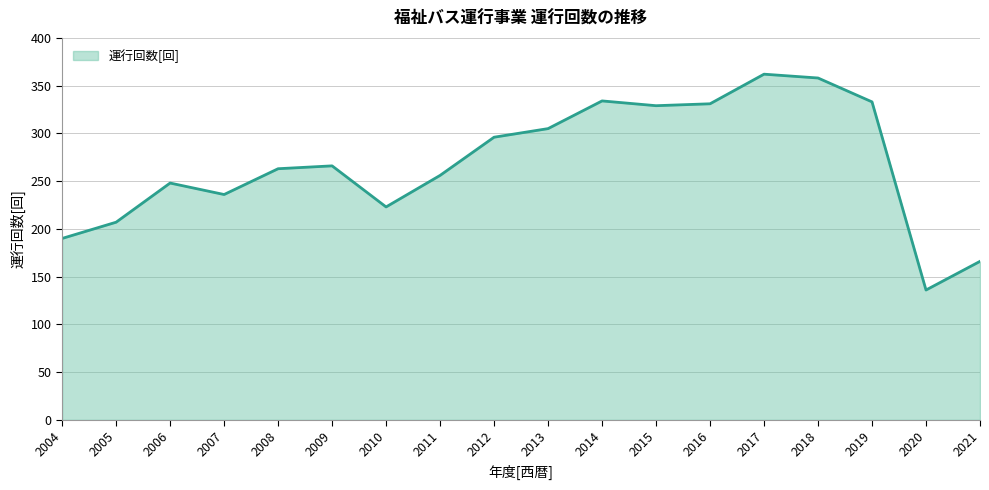

Where is the first local maximum?

2006